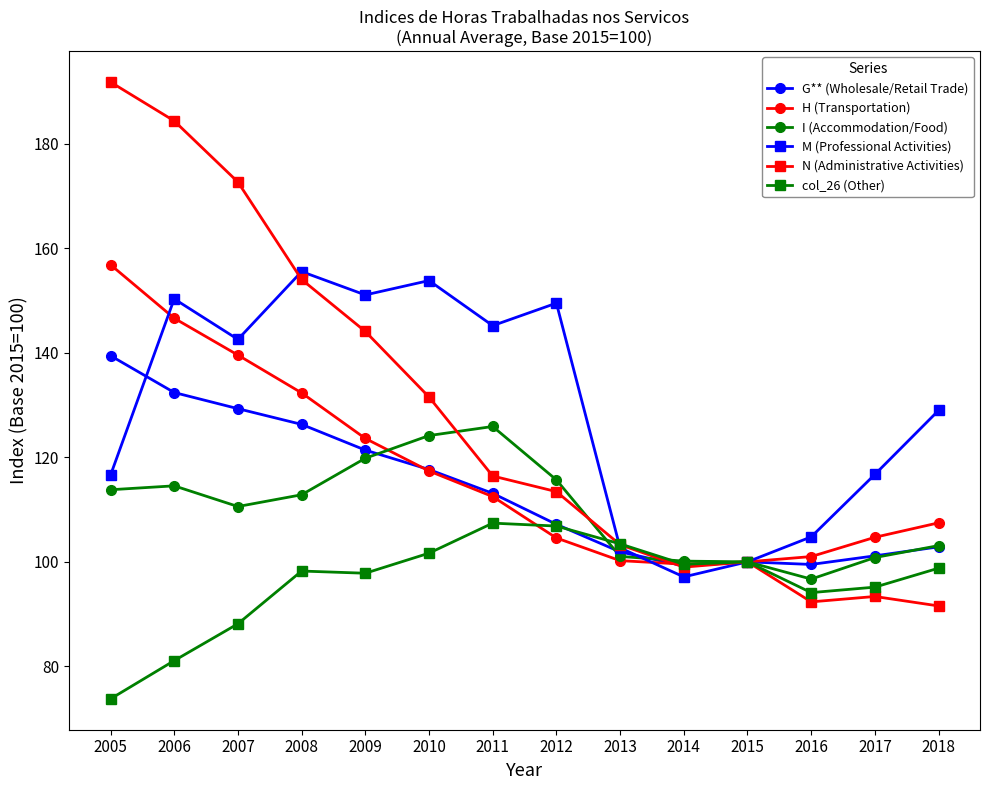

Is it true that H (Transportation) equals 47.1 at 2009?

False